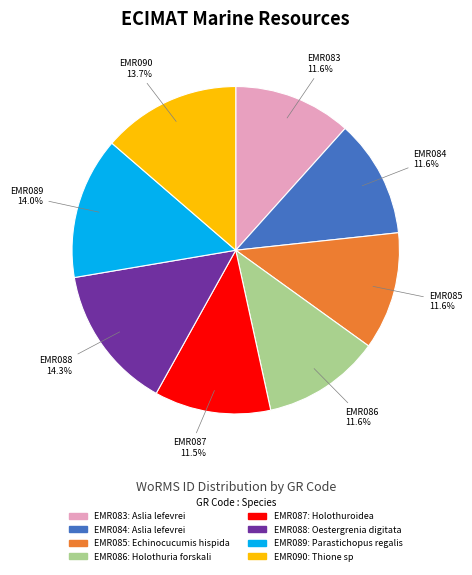

To the nearest percent, what portion does EMR088 represent?

14%